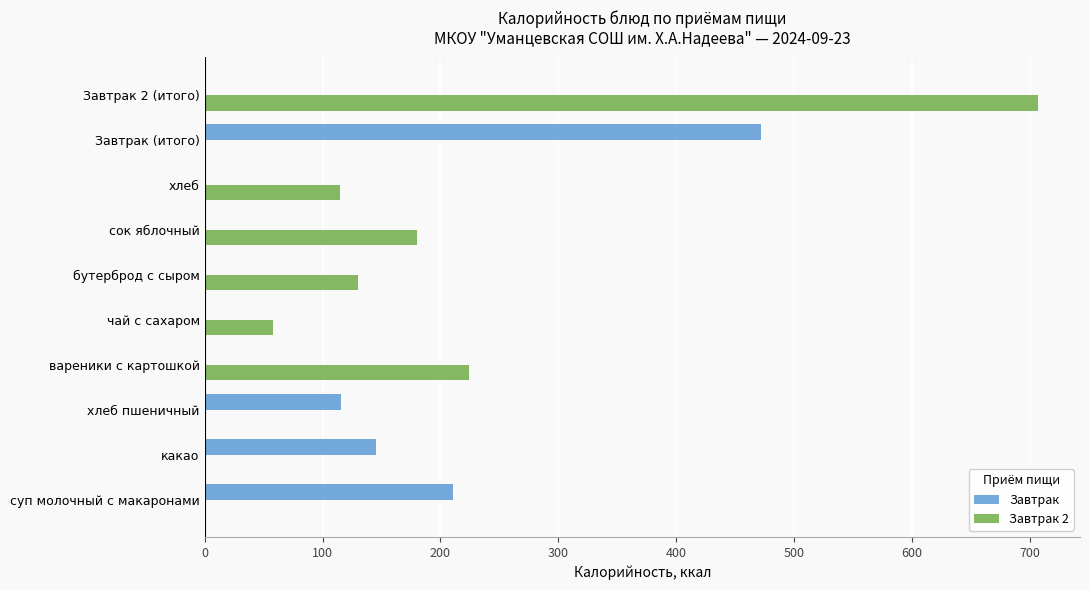

The value of Завтрак 2 at хлеб is 156.4. True or false?

False